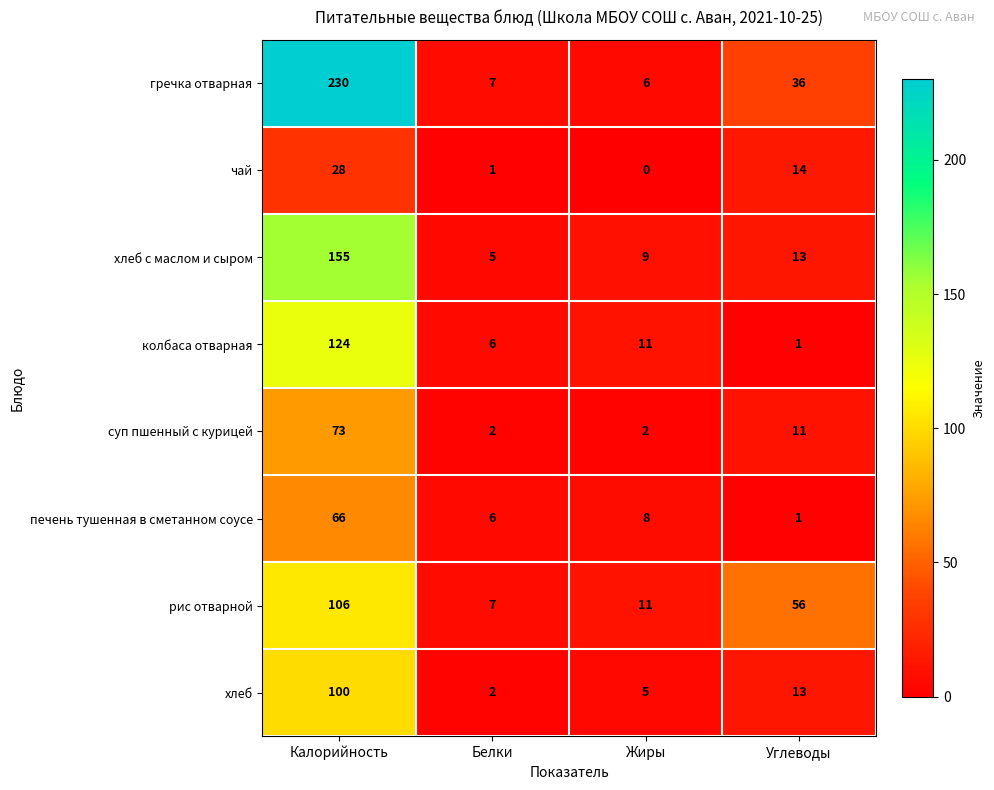

How many categories are shown in the chart?

4